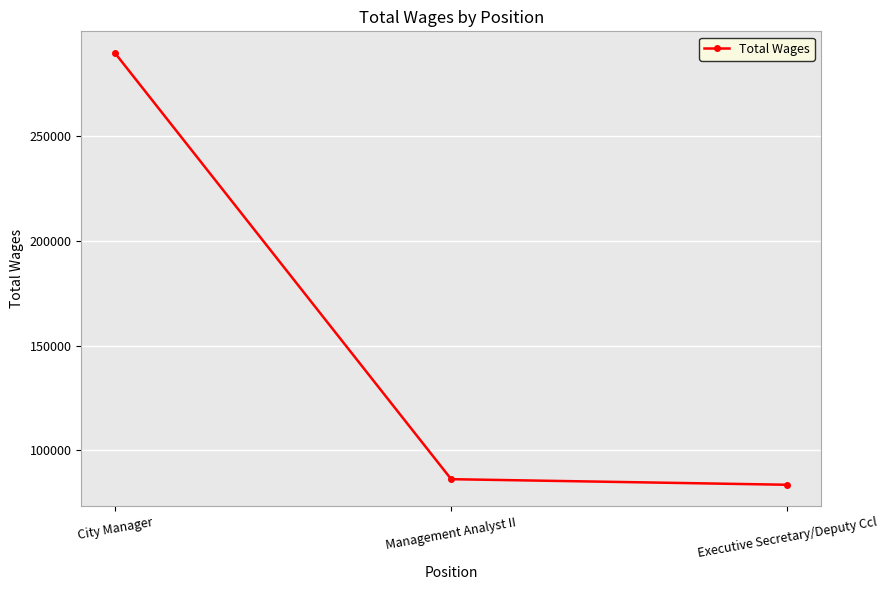

Reading left to right, extract all data points from this chart.

289646	86207	83541